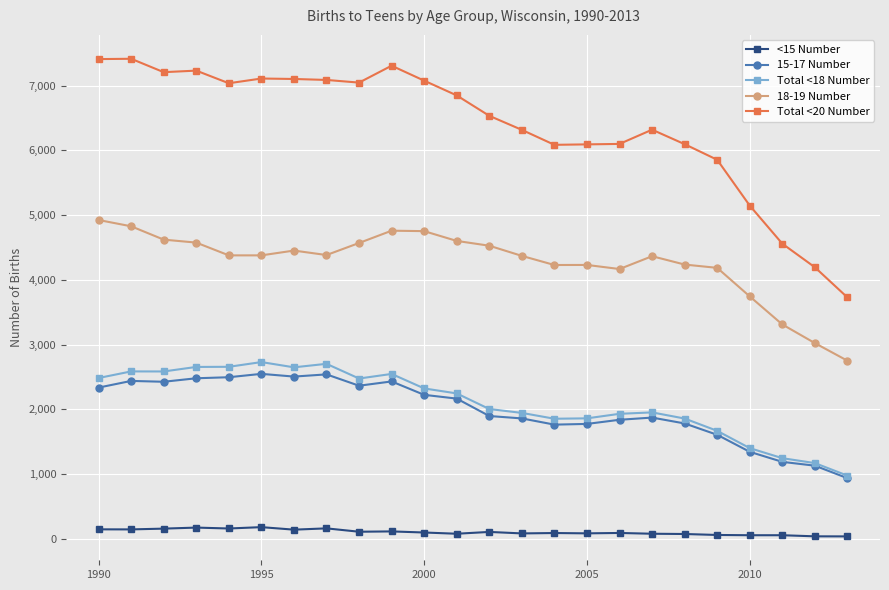

Which series has the largest total across all categories?

Total <20 Number